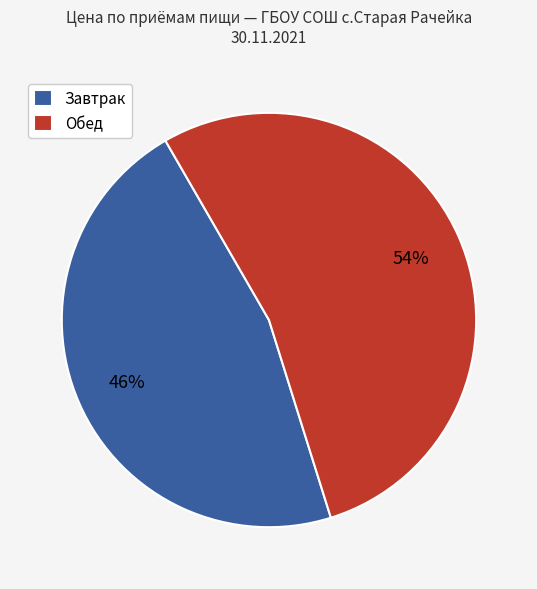

Which slice is the smallest?

Завтрак